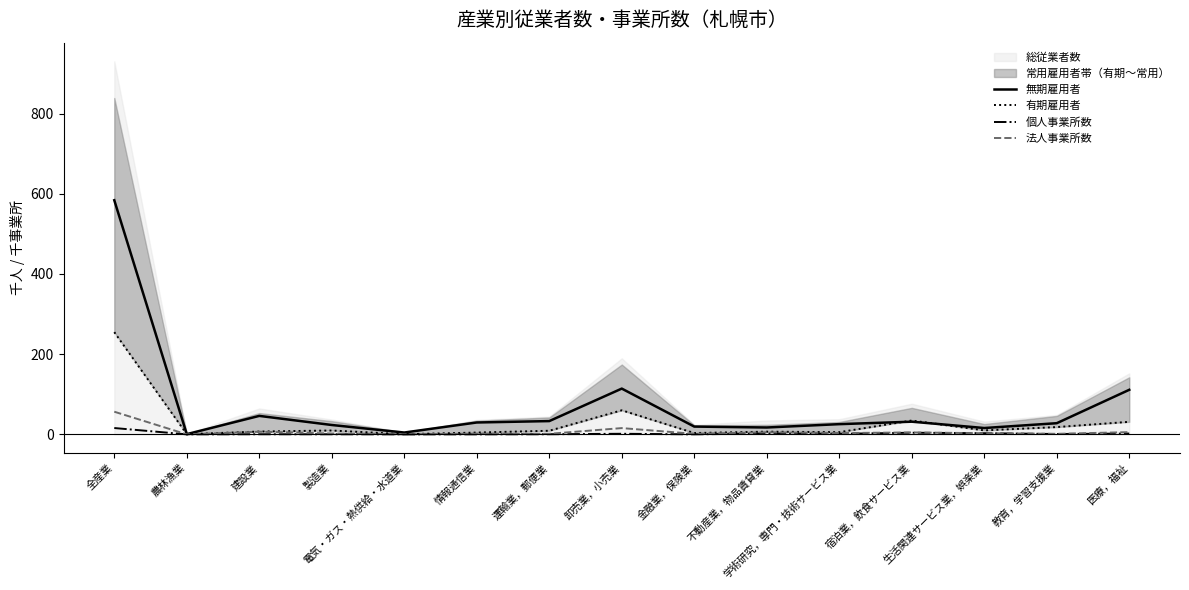

True or false: 無期雇用者 and 個人事業所数 intersect in this chart.

False